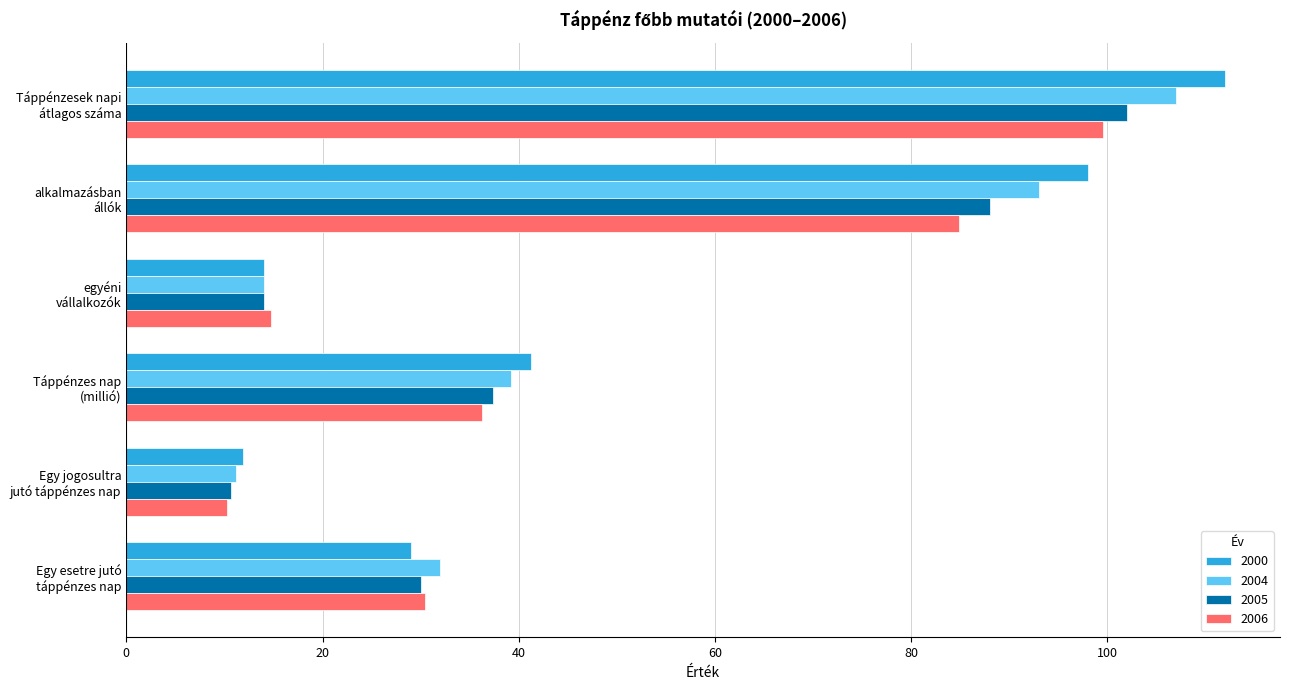

Is it true that 2005 equals 48.7 at Táppénzes nap
(millió)?

False